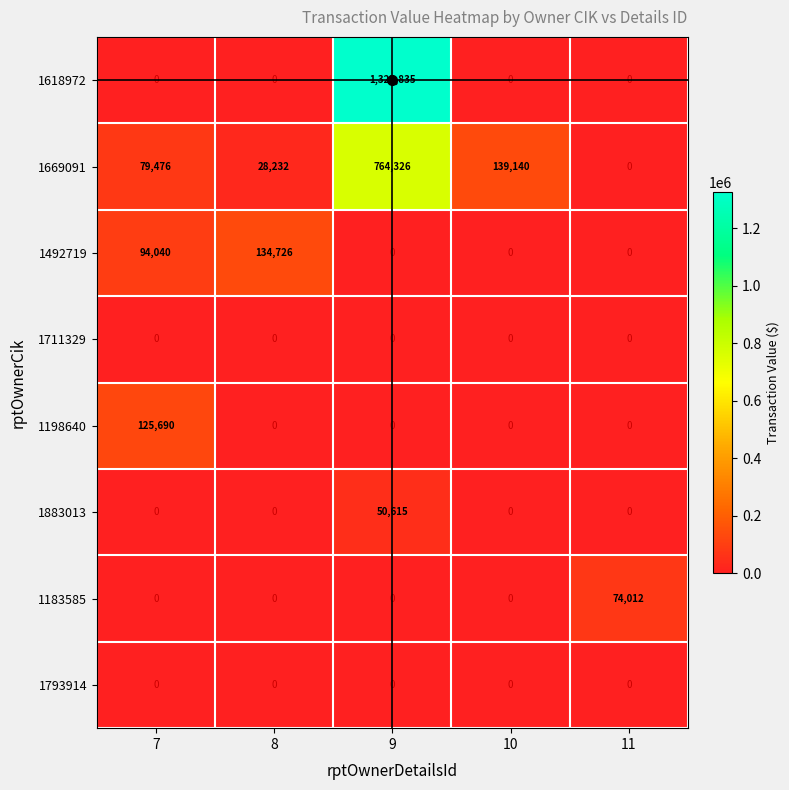

What is the sum of the 1669091 values at 10 and 11?

139140